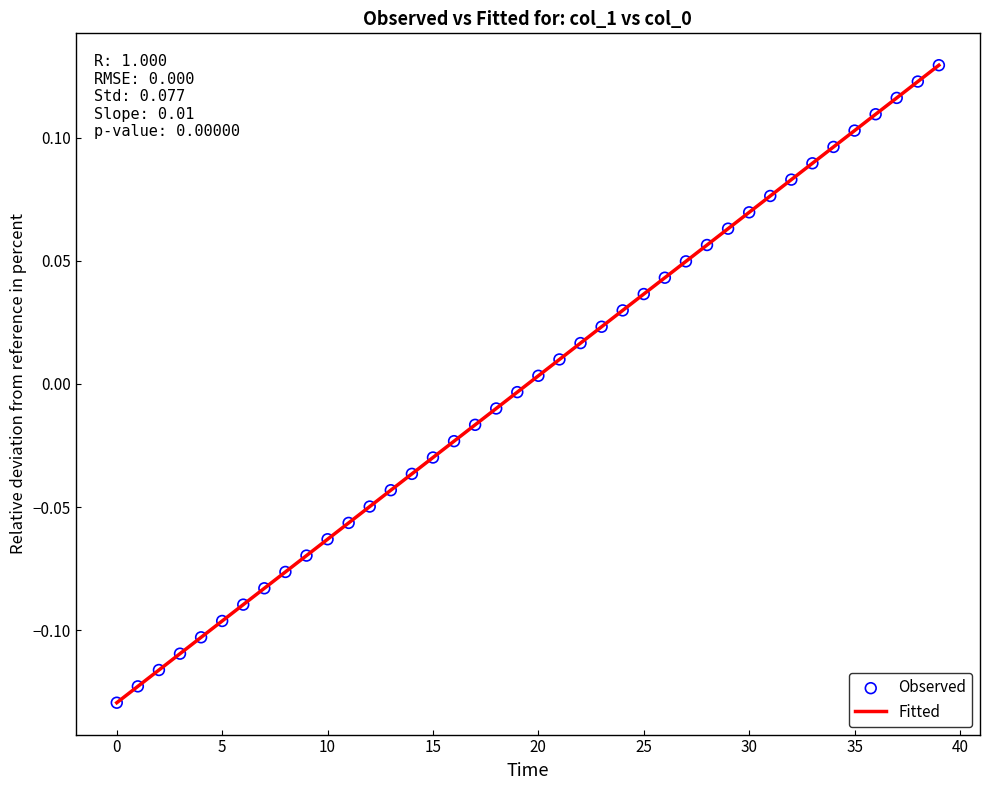

What is the difference between the maximum and minimum values?

0.3